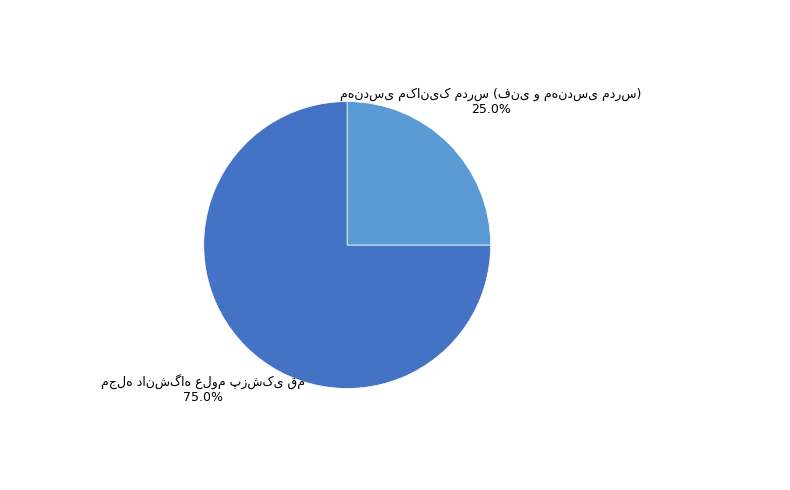

Is there any slice that represents more than half of the pie?

Yes